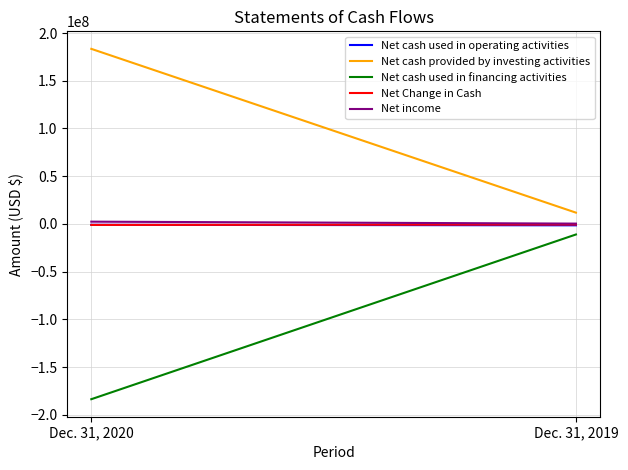

What is the value of the Net Change in Cash point at the 2nd from the left?

-597247